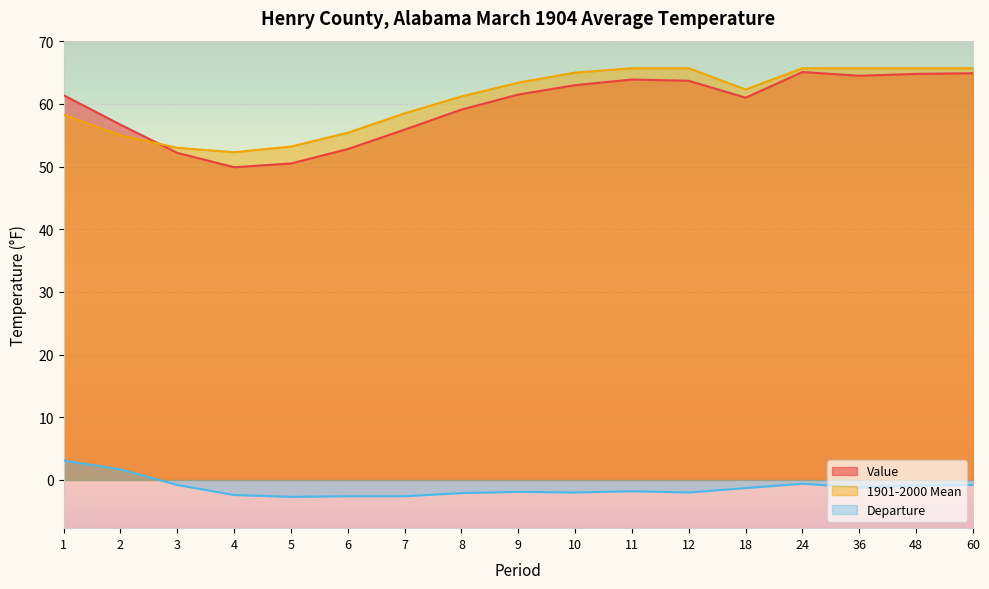

How many positive values does the Departure series have?

2